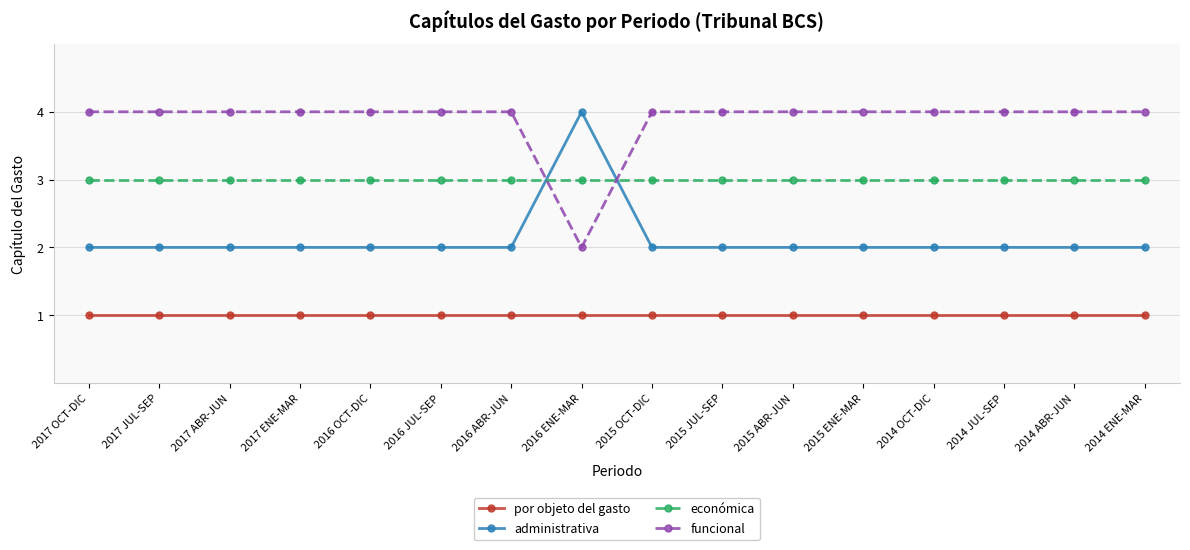

Reading left to right, list all the values displayed in this chart.

por objeto del gasto: 2017 OCT-DIC=1	2017 JUL-SEP=1	2017 ABR-JUN=1	2017 ENE-MAR=1	2016 OCT-DIC=1	2016 JUL-SEP=1	2016 ABR-JUN=1	2016 ENE-MAR=1	2015 OCT-DIC=1	2015 JUL-SEP=1	2015 ABR-JUN=1	2015 ENE-MAR=1	2014 OCT-DIC=1	2014 JUL-SEP=1	2014 ABR-JUN=1	2014 ENE-MAR=1
administrativa: 2017 OCT-DIC=2	2017 JUL-SEP=2	2017 ABR-JUN=2	2017 ENE-MAR=2	2016 OCT-DIC=2	2016 JUL-SEP=2	2016 ABR-JUN=2	2016 ENE-MAR=4	2015 OCT-DIC=2	2015 JUL-SEP=2	2015 ABR-JUN=2	2015 ENE-MAR=2	2014 OCT-DIC=2	2014 JUL-SEP=2	2014 ABR-JUN=2	2014 ENE-MAR=2
económica: 2017 OCT-DIC=3	2017 JUL-SEP=3	2017 ABR-JUN=3	2017 ENE-MAR=3	2016 OCT-DIC=3	2016 JUL-SEP=3	2016 ABR-JUN=3	2016 ENE-MAR=3	2015 OCT-DIC=3	2015 JUL-SEP=3	2015 ABR-JUN=3	2015 ENE-MAR=3	2014 OCT-DIC=3	2014 JUL-SEP=3	2014 ABR-JUN=3	2014 ENE-MAR=3
funcional: 2017 OCT-DIC=4	2017 JUL-SEP=4	2017 ABR-JUN=4	2017 ENE-MAR=4	2016 OCT-DIC=4	2016 JUL-SEP=4	2016 ABR-JUN=4	2016 ENE-MAR=2	2015 OCT-DIC=4	2015 JUL-SEP=4	2015 ABR-JUN=4	2015 ENE-MAR=4	2014 OCT-DIC=4	2014 JUL-SEP=4	2014 ABR-JUN=4	2014 ENE-MAR=4